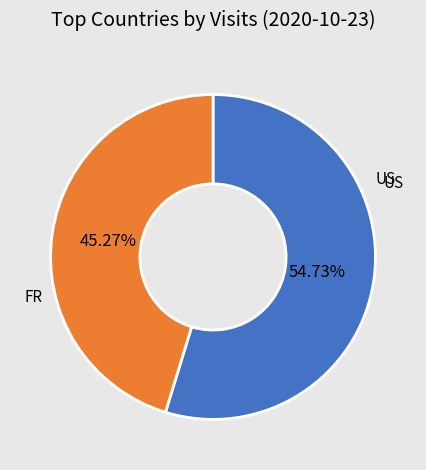

What is the smallest slice in the pie chart?

FR